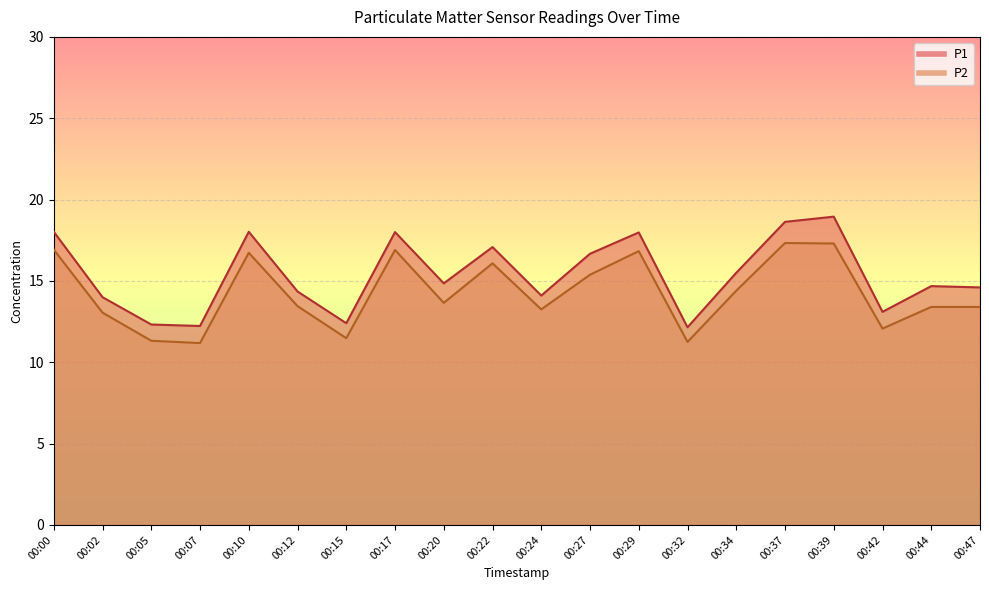

What is the sum of all P2 values?

285.4